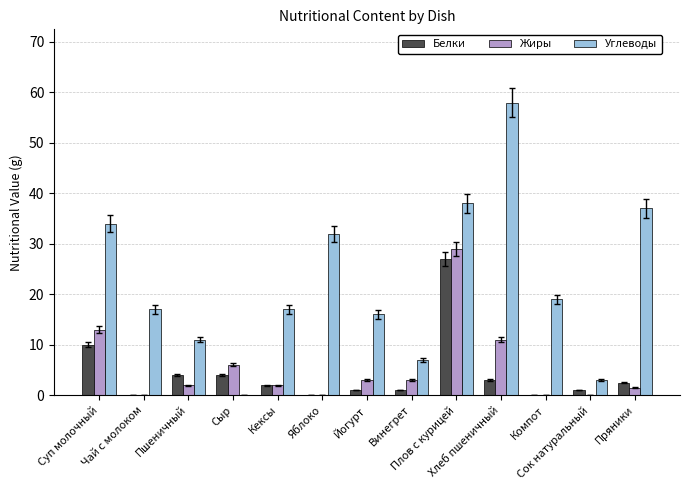

How many categories are shown in the chart?

13